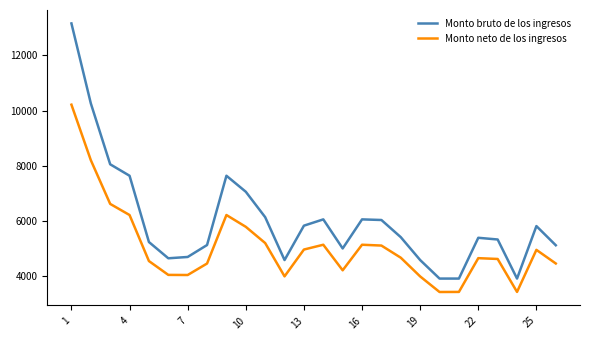

List the series in order of their peak value, highest first.

Monto bruto de los ingresos, Monto neto de los ingresos